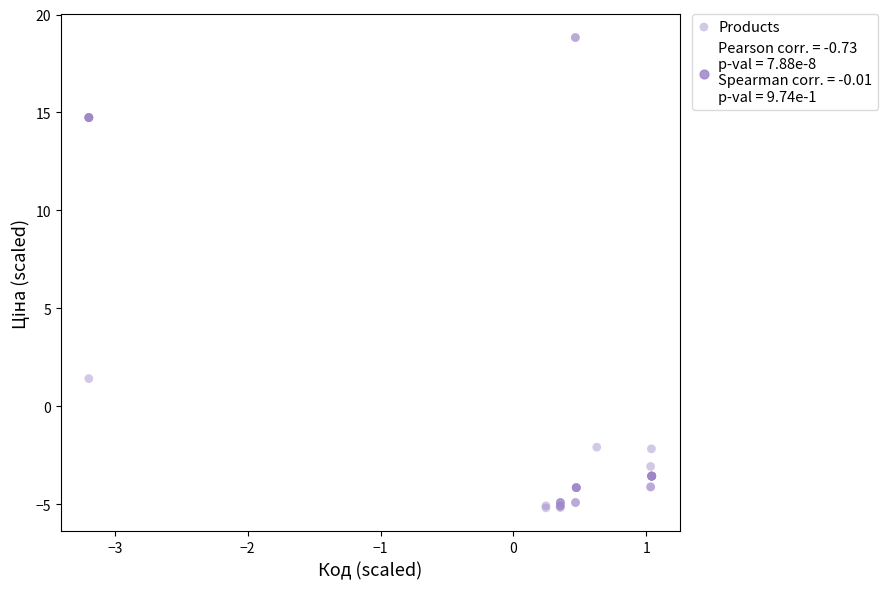

What Y value in the scatter plot is closest to 6?

1.4